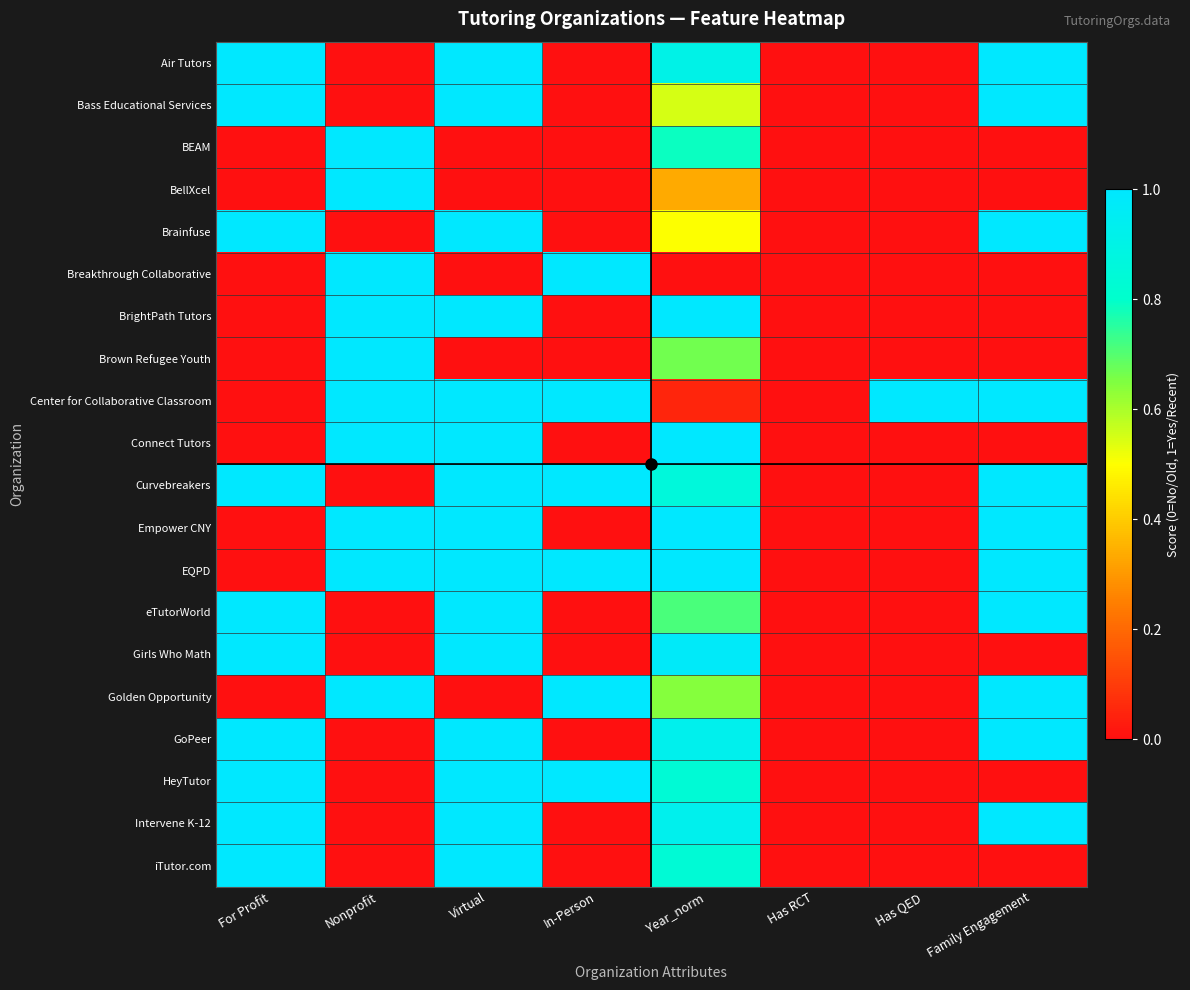

What is the greatest value displayed?

1.0